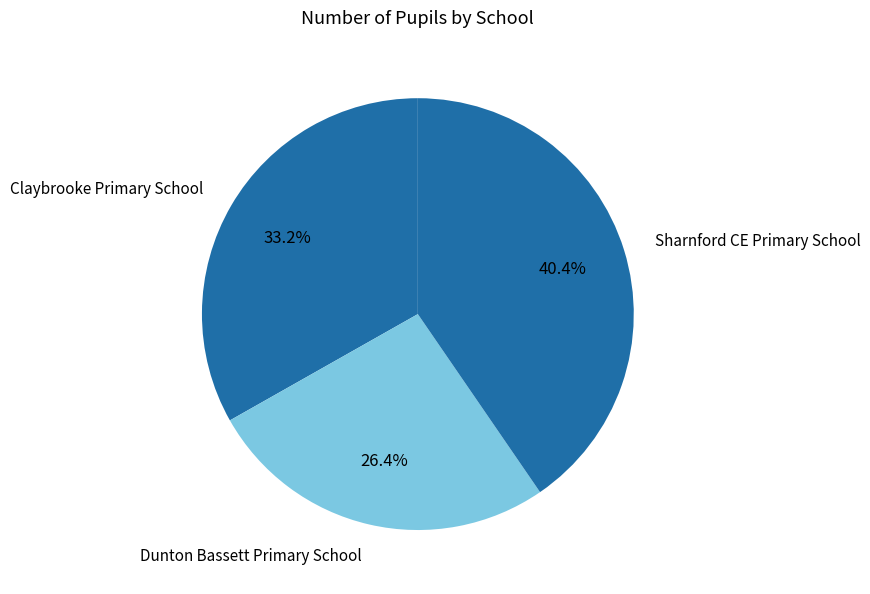

True or false: Dunton Bassett Primary School accounts for 26% of the total.

True